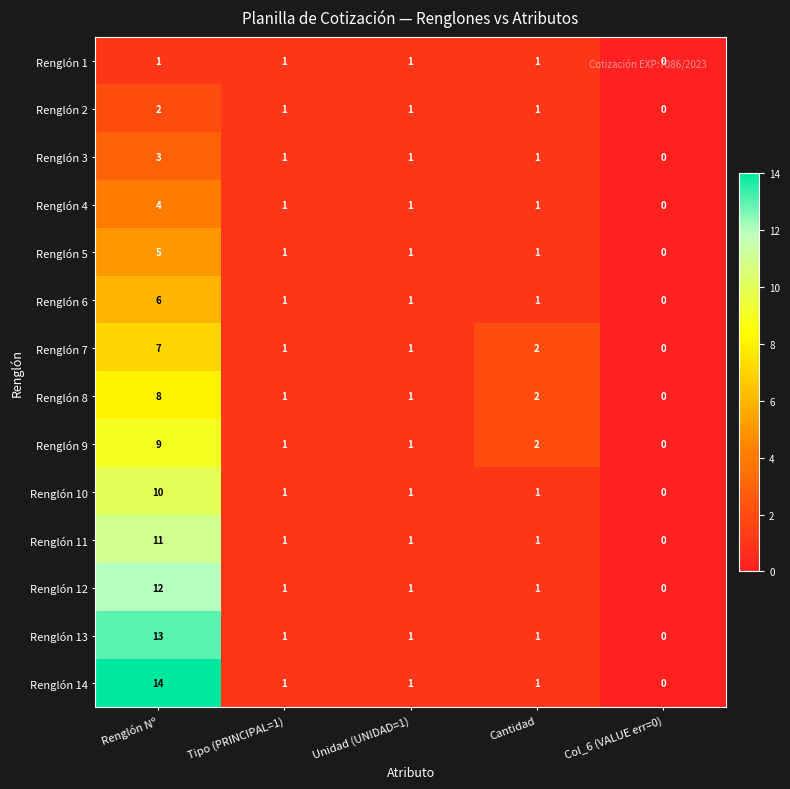

The value of Renglón 10 at Col_6 (VALUE err=0) is 5. True or false?

False